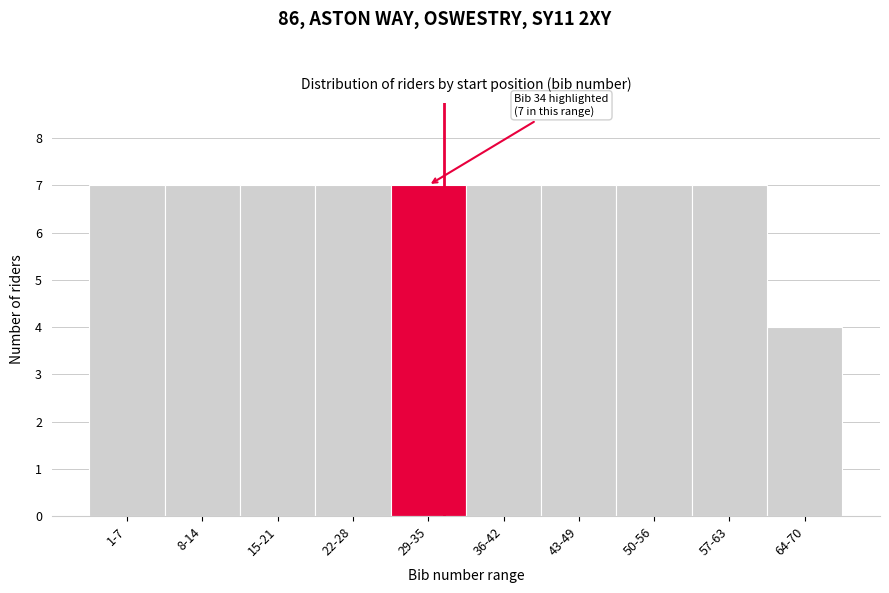

Reading left to right, transcribe all the data shown in this chart.

1-7=7	8-14=7	15-21=7	22-28=7	29-35=7	36-42=7	43-49=7	50-56=7	57-63=7	64-70=4